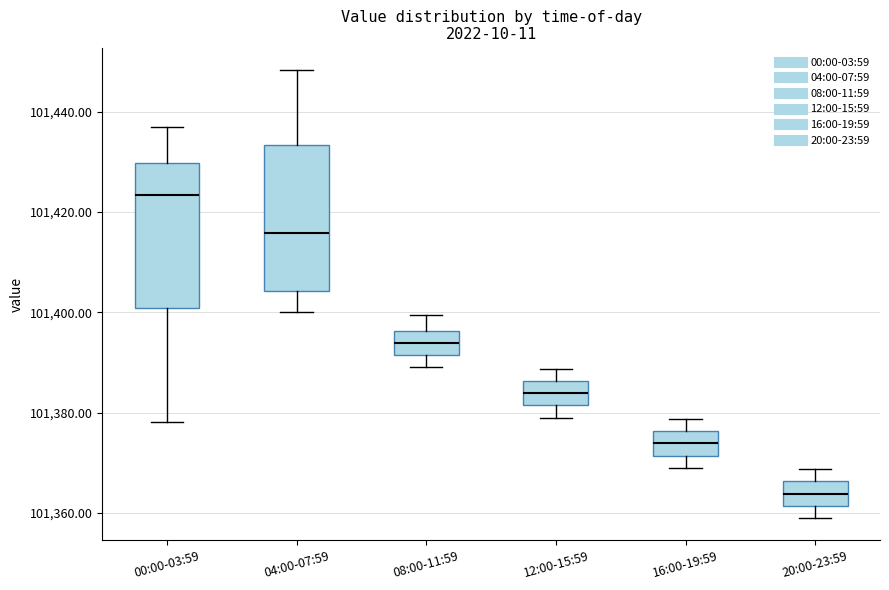

Reading left to right, read every box against the y-axis: the position of its median line, the range the box covers, and the ends of its whiskers. The values are not printed on the chart, so give them approximately, as read against the axis.

00:00-03:59: median 101424, box 101400 to 101430, whiskers 101378 to 101436
04:00-07:59: median 101416, box 101404 to 101434, whiskers 101400 to 101448
08:00-11:59: median 101394, box 101392 to 101396, whiskers 101390 to 101400
12:00-15:59: median 101384, box 101382 to 101386, whiskers 101380 to 101388
16:00-19:59: median 101374, box 101372 to 101376, whiskers 101370 to 101378
20:00-23:59: median 101364, box 101362 to 101366, whiskers 101360 to 101368